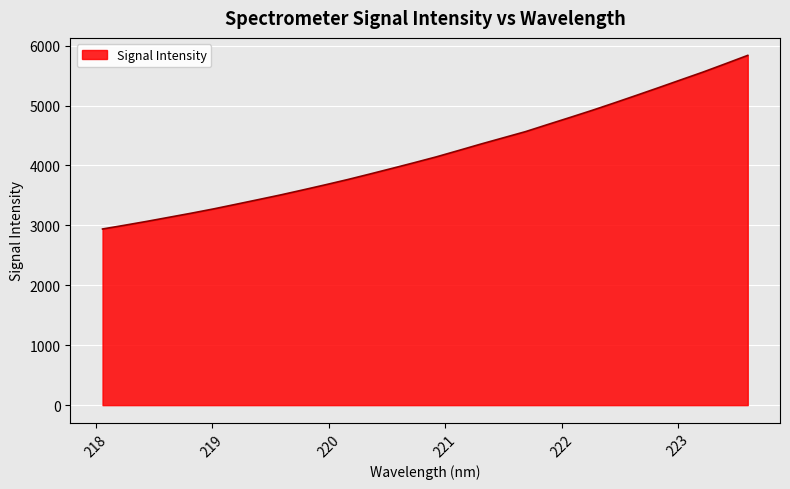

Count the number of categories in the chart.

30